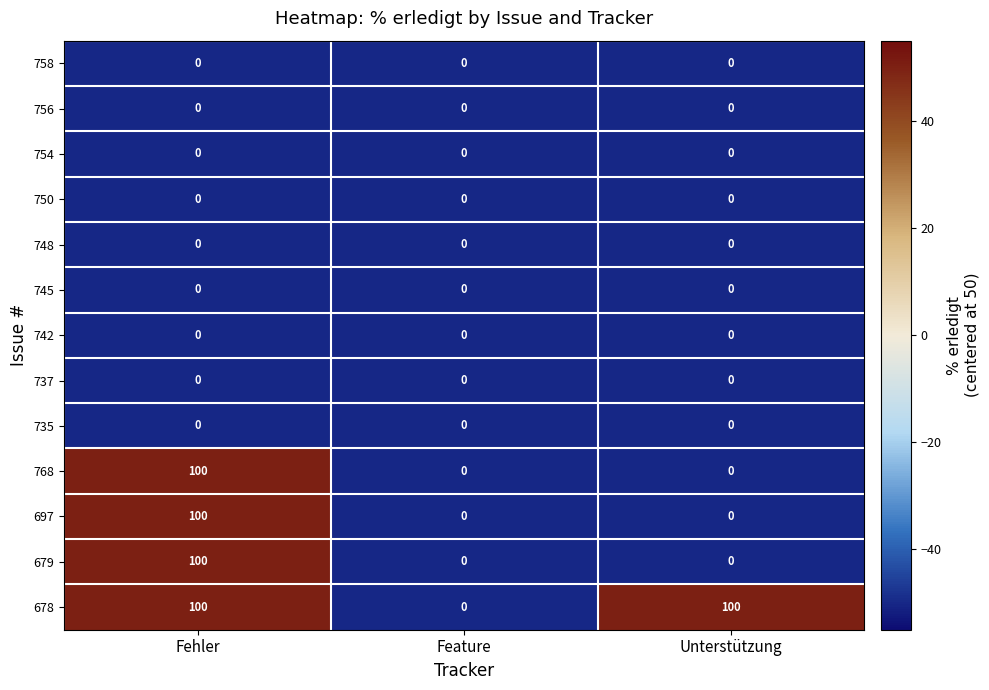

What is the total value across all series at Fehler?

400